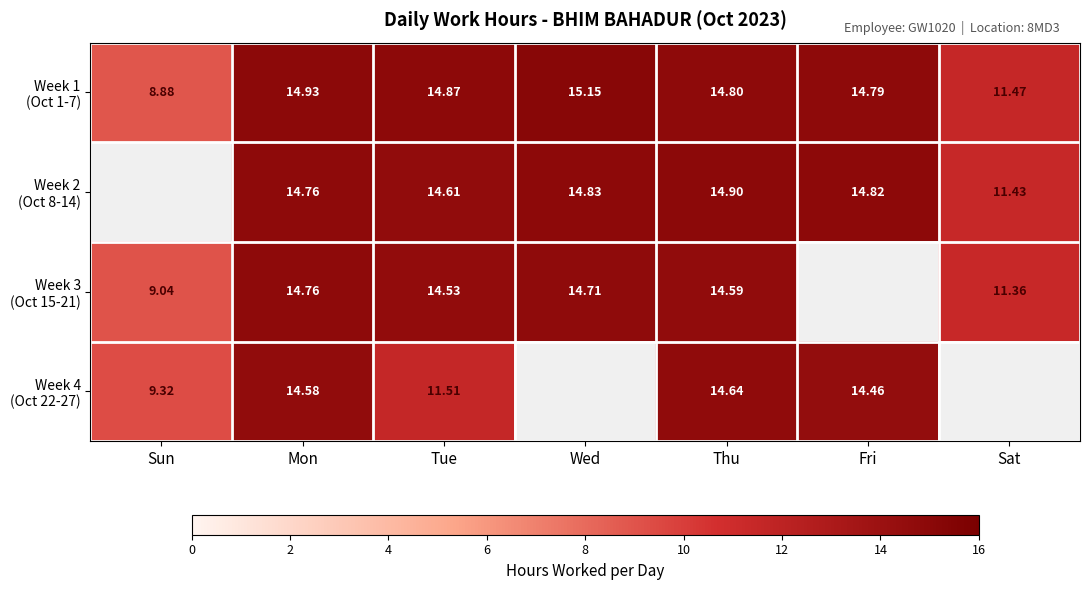

Which has a higher value, Mon or Thu?

Mon